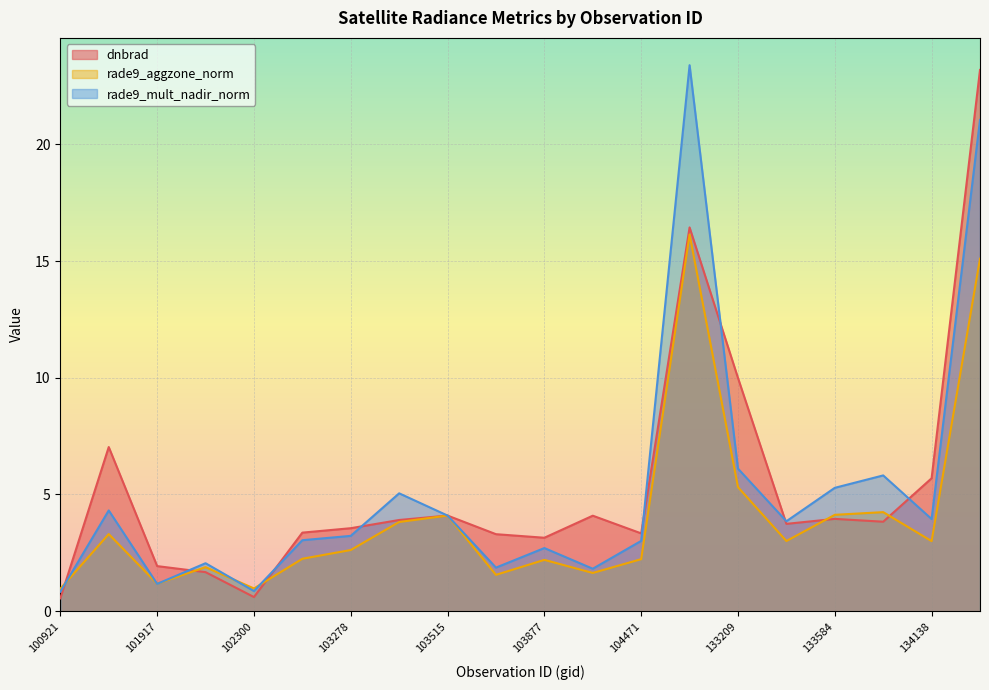

Reading left to right, list all the values displayed in this chart.

dnbrad: 100921=0.5	101805=7.0	101917=1.9	102179=1.7	102300=0.6	102550=3.4	103278=3.6	103396=3.9	103515=4.1	103642=3.3	103877=3.1	103988=4.1	104471=3.3	132847=16.4	133209=10.0	133404=3.7	133584=4.0	133762=3.8	134138=5.7	134322=23.2
rade9_aggzone_norm: 100921=1.0	101805=3.3	101917=1.2	102179=1.9	102300=1.0	102550=2.2	103278=2.6	103396=3.8	103515=4.1	103642=1.6	103877=2.2	103988=1.6	104471=2.2	132847=16.1	133209=5.3	133404=3.0	133584=4.1	133762=4.2	134138=3.0	134322=15.1
rade9_mult_nadir_norm: 100921=0.8	101805=4.3	101917=1.2	102179=2.1	102300=0.9	102550=3.0	103278=3.2	103396=5.0	103515=4.1	103642=1.9	103877=2.7	103988=1.8	104471=3.0	132847=23.4	133209=6.1	133404=3.9	133584=5.3	133762=5.8	134138=3.9	134322=21.0